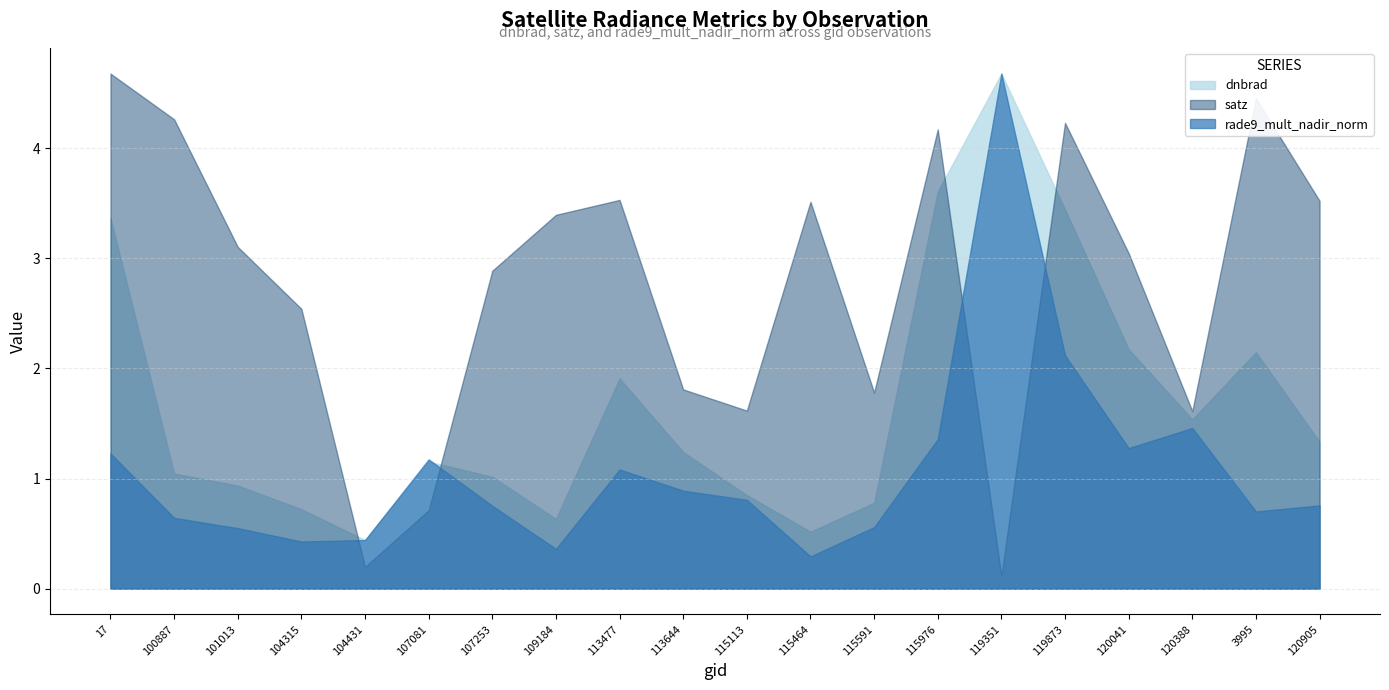

The dnbrad series shows 0.5 at 120905. True or false?

False